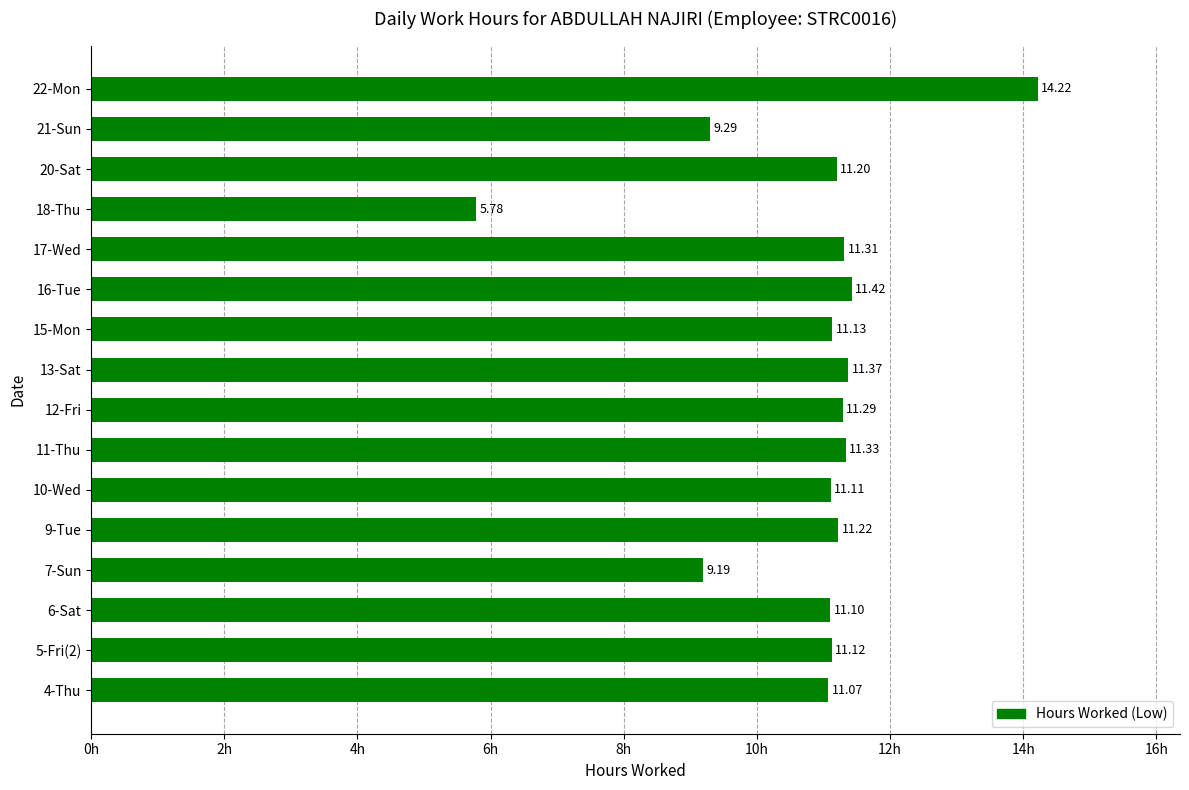

Approximately how many times larger is the value at 5-Fri(2) compared to 12-Fri?

1.0